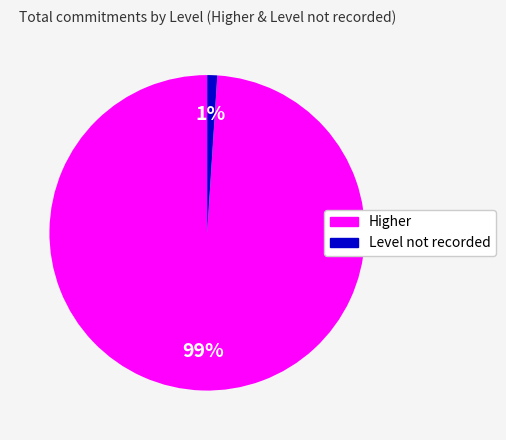

Which category has the biggest portion of the pie?

Higher